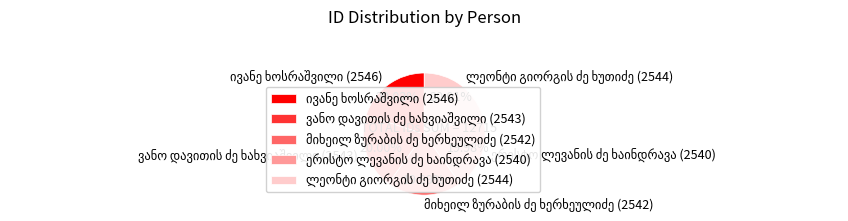

Does any single category account for the majority?

No